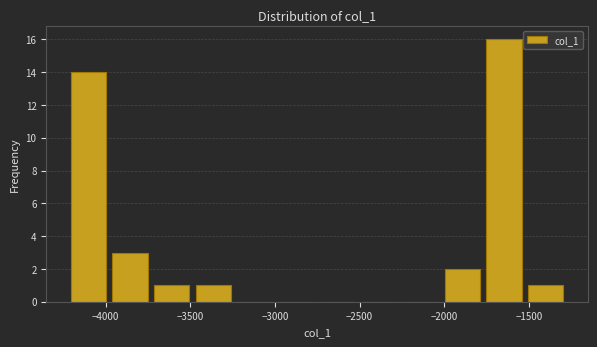

Reading left to right, transcribe this chart: for each bar, give the range it covers on the x-axis and its height. Neither the bar edges nor the heights are printed on the chart, so give them approximately, as read against the axes.

-4200 to -3950: 14
-3950 to -3700: 3
-3700 to -3450: 1
-3450 to -3200: 1
-3200 to -3000: 0
-3000 to -2750: 0
-2750 to -2500: 0
-2500 to -2250: 0
-2250 to -2000: 0
-2000 to -1750: 2
-1750 to -1500: 16
-1500 to -1250: 1